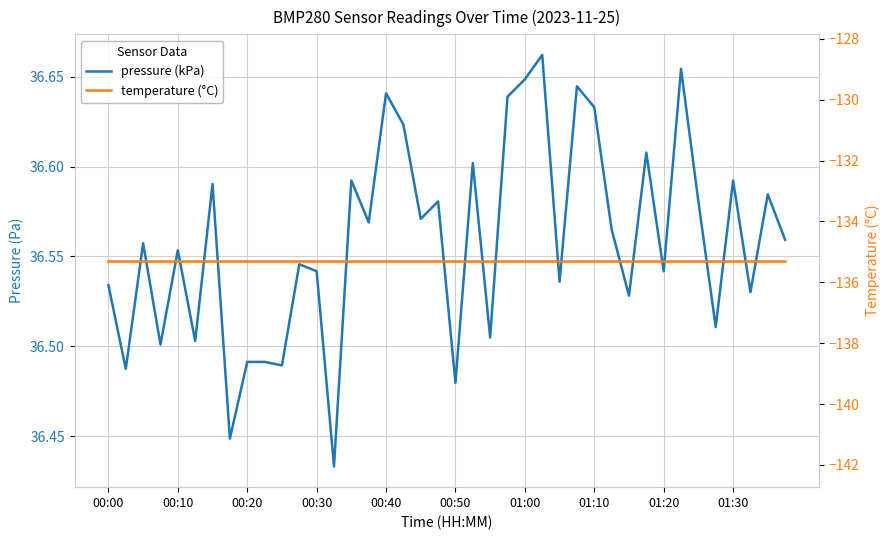

Rank the series by their average value, from highest to lowest.

pressure (kPa), temperature (°C)